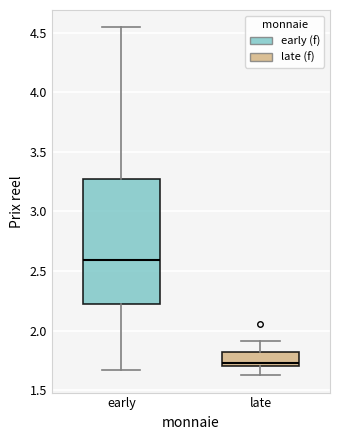

Comparing the boxes themselves (not the whiskers), which one is the tallest?

early